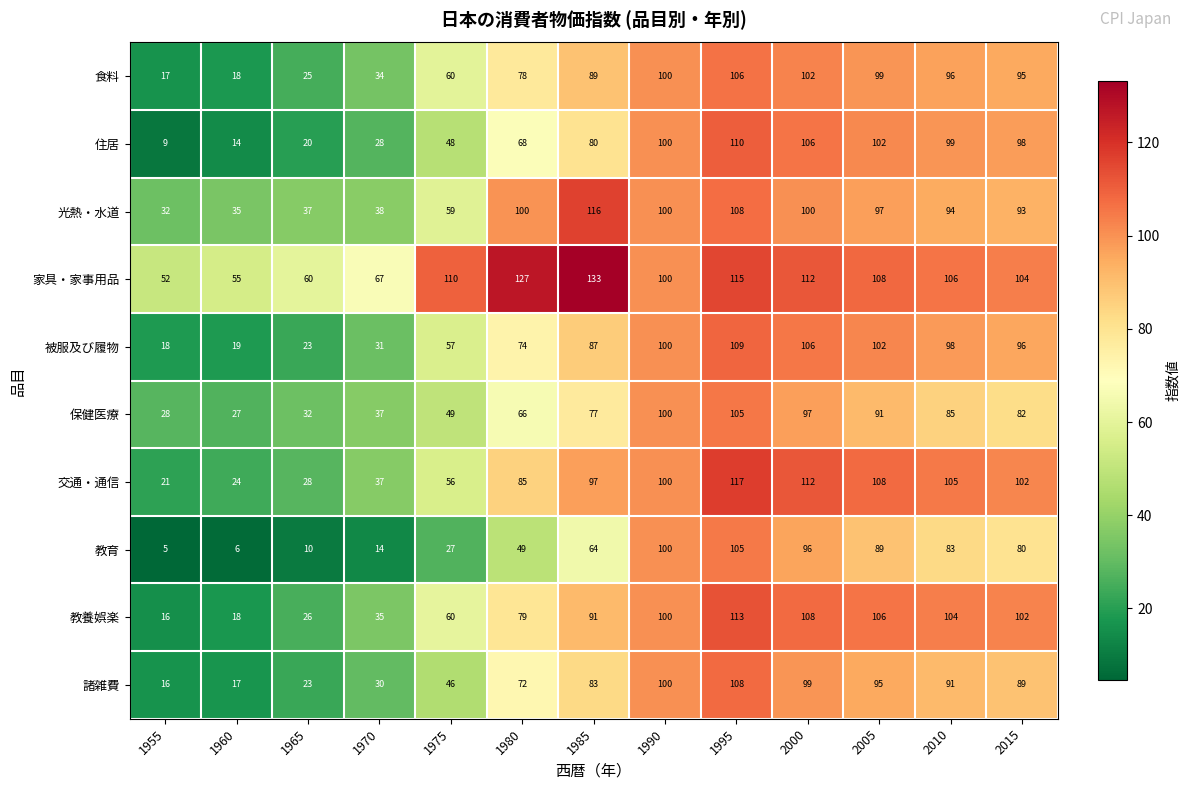

What is the average value of the 家具・家事用品 series?

96